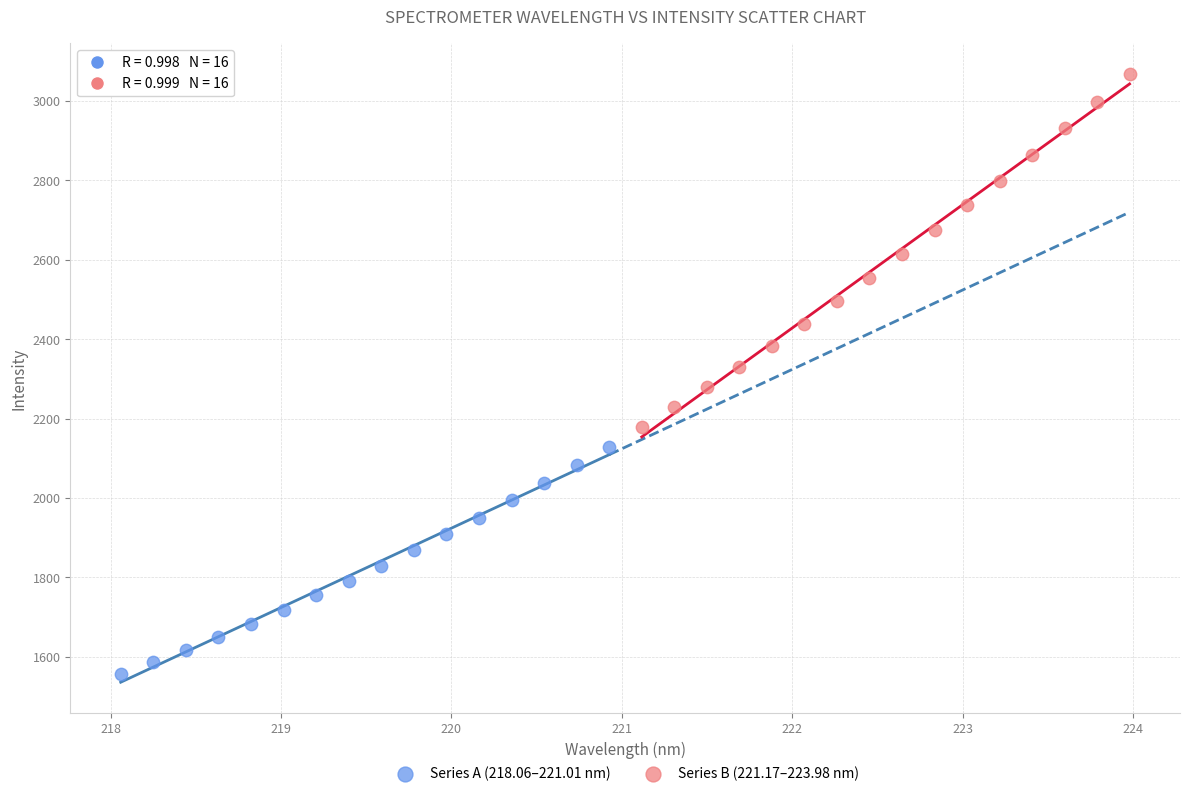

What are all the series names shown in the legend?

Series A (218.06–221.01 nm), Series B (221.17–223.98 nm)